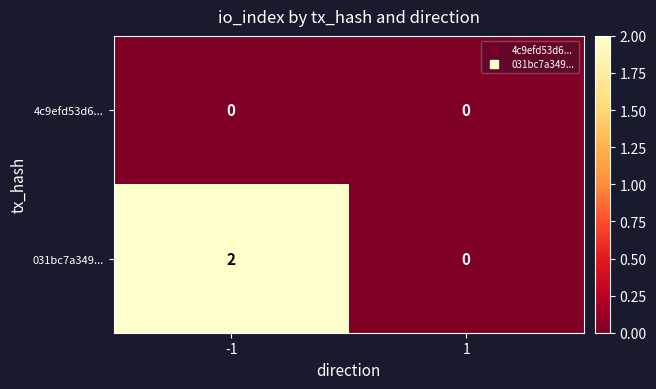

Is it true that 031bc7a349... equals 0 at 1?

True